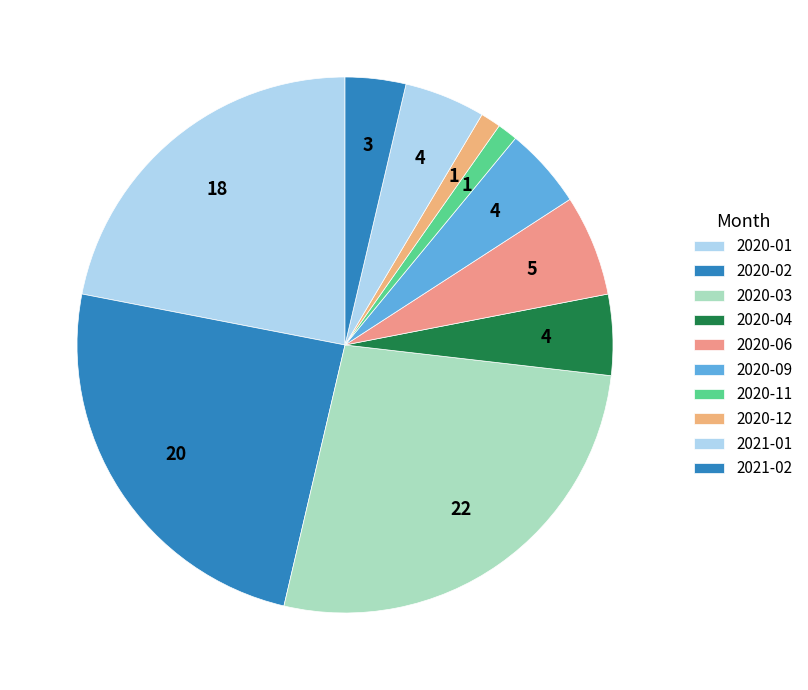

Which slice is the largest?

2020-03